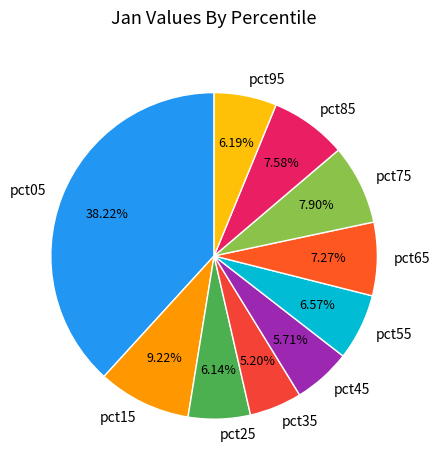

True or false: pct85 accounts for 8% of the total.

True